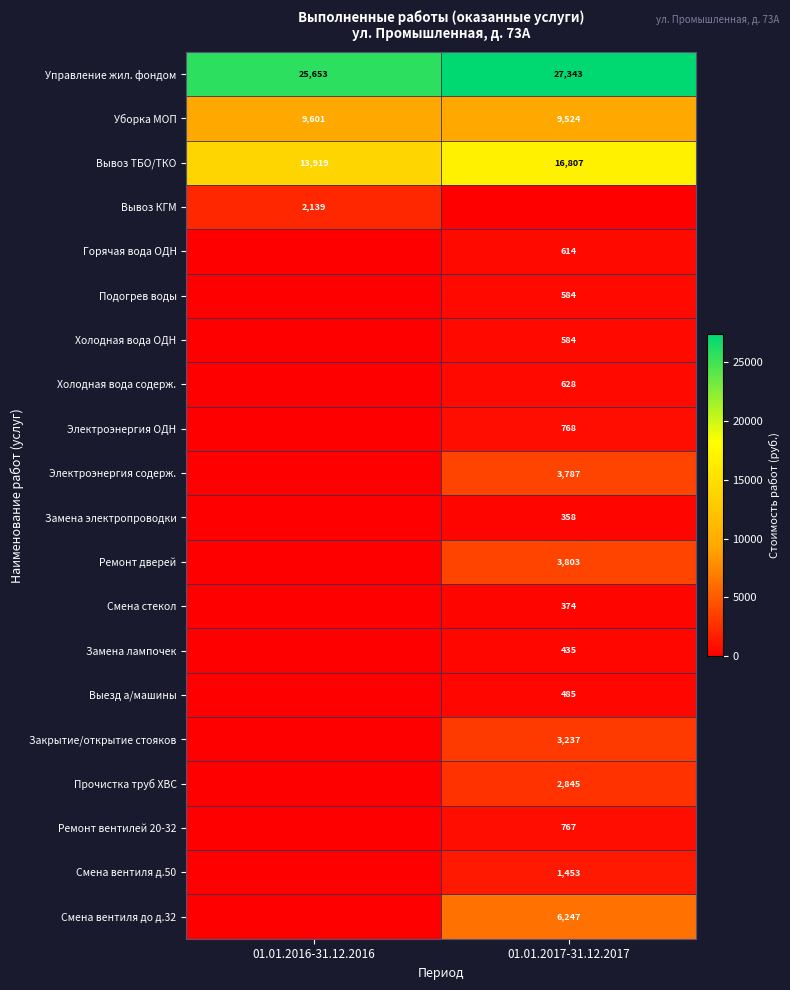

What is the difference between the maximum and minimum values in the Управление жил. фондом series?

1690